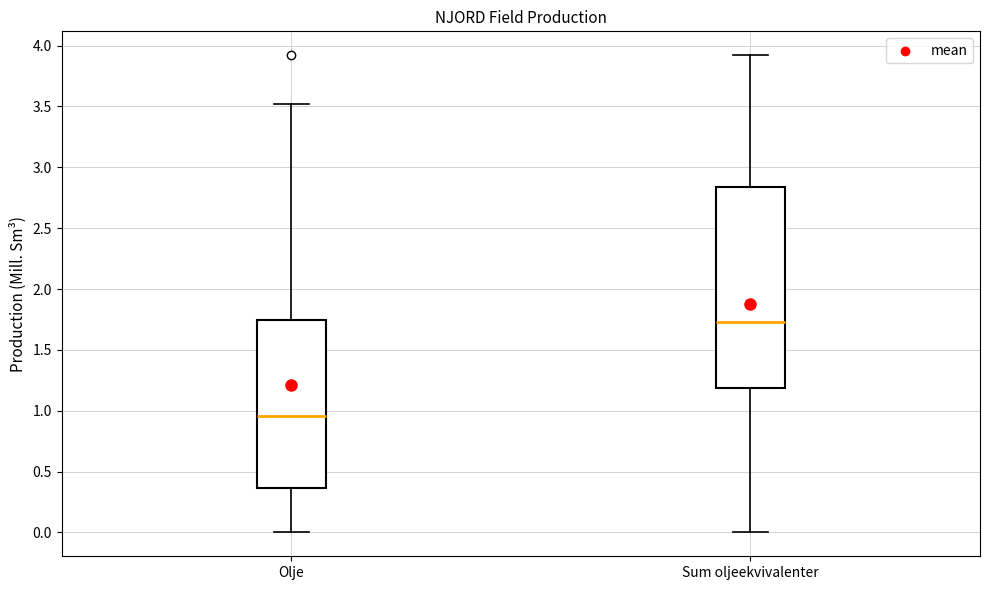

Reading left to right, transcribe this box plot: for each box, give where its median line is, the range the box spans, and where its two whiskers end, as read against the y-axis. The values are not printed on the chart, so give them approximately, as read against the axis.

Olje: median 0.95, box 0.35 to 1.75, whiskers 0.00 to 3.50
Sum oljeekvivalenter: median 1.75, box 1.20 to 2.85, whiskers 0.00 to 3.90